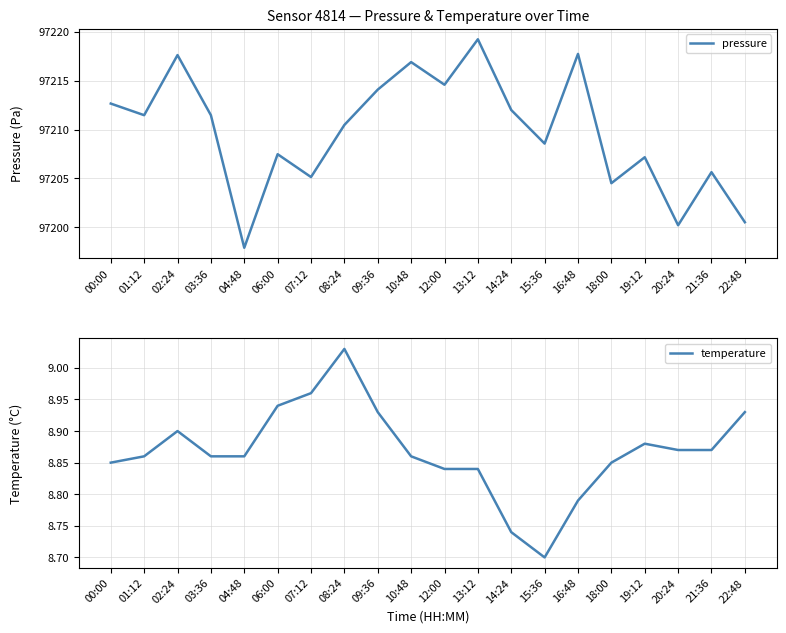

At which category does temperature reach its first local valley?

15:36